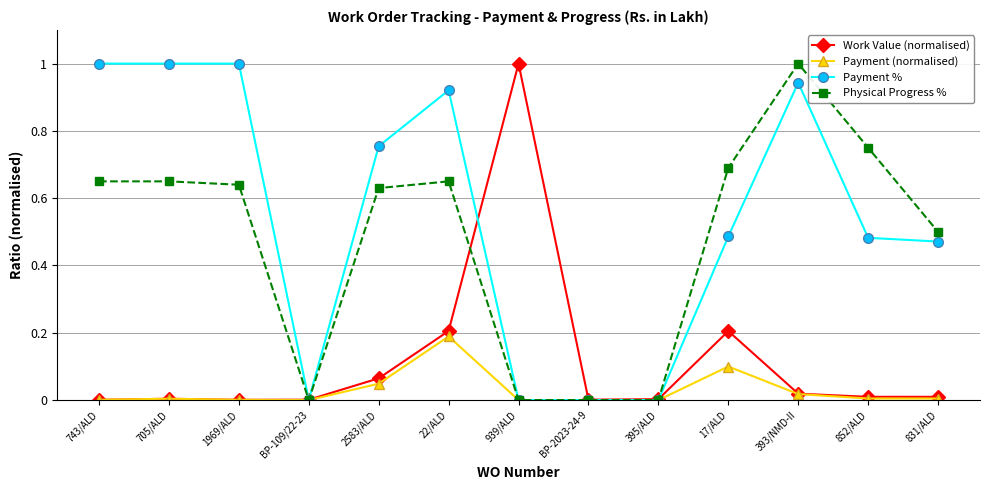

What is the difference between the highest and lowest values at 939/ALD?

1.0